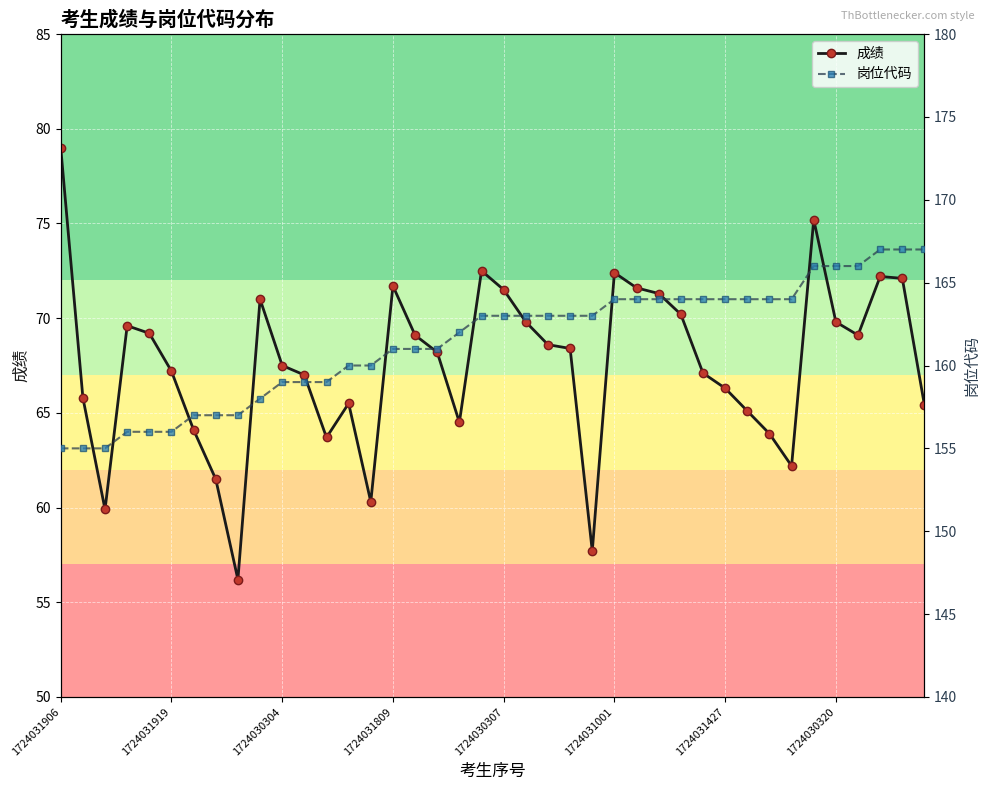

What is the highest value of the 成绩 series?

79.0